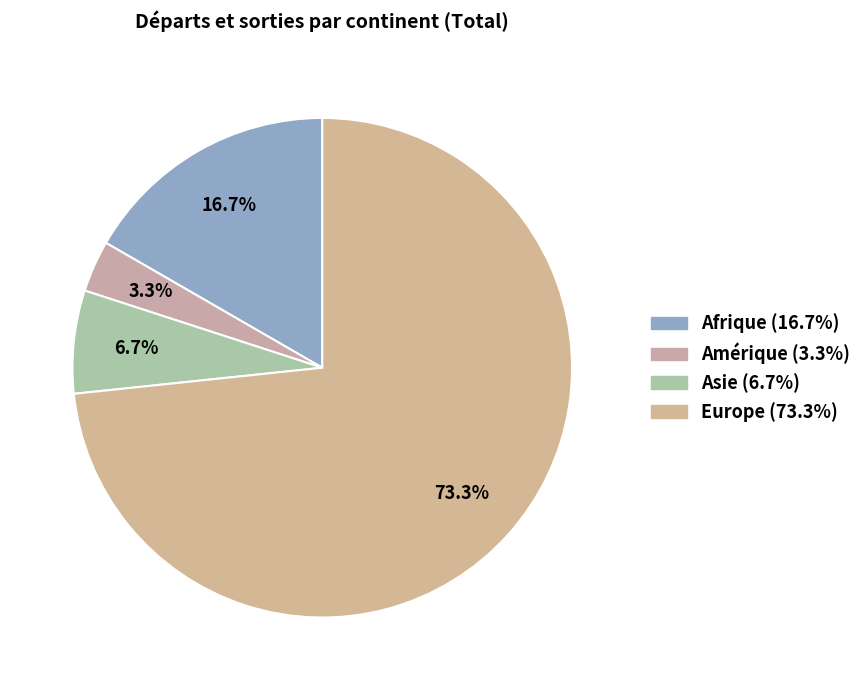

Is Afrique the majority of the pie?

No